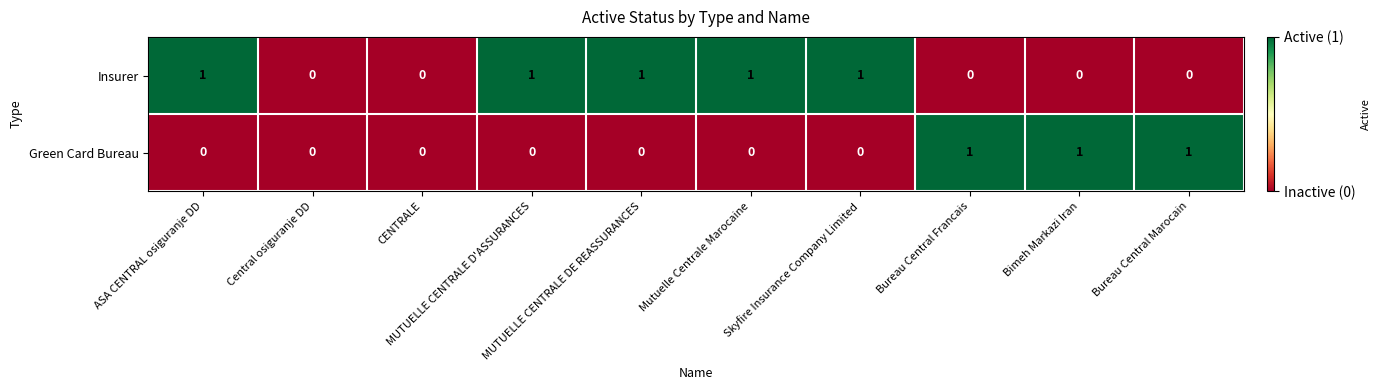

What is the sum of all Insurer values?

5